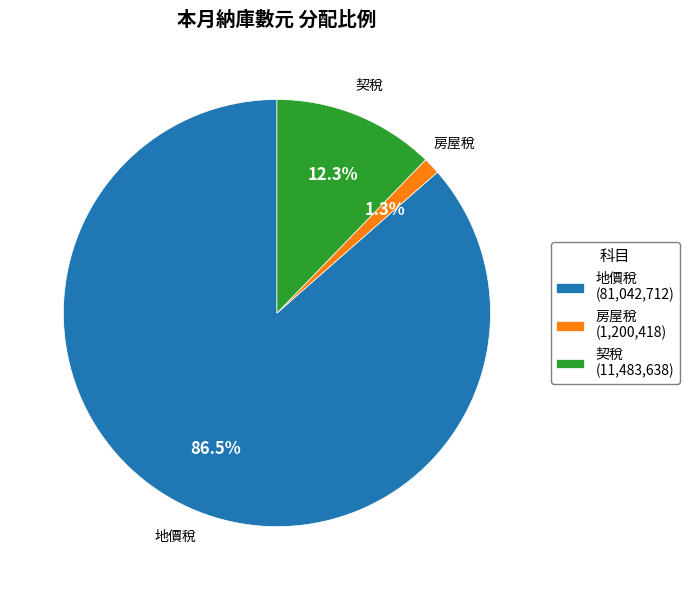

Is it true that 房屋稅 is 11% of the pie?

False